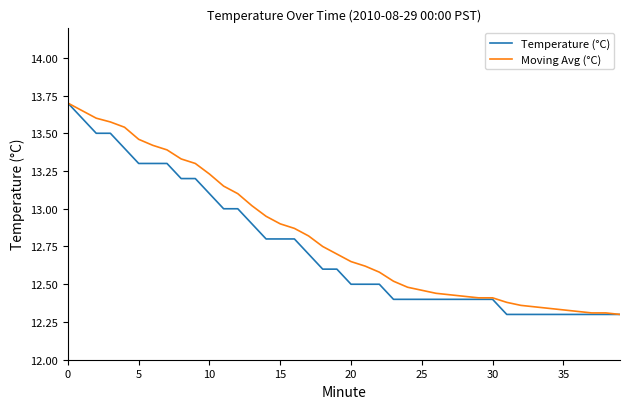

What are all the series names shown in the legend?

Temperature (°C), Moving Avg (°C)